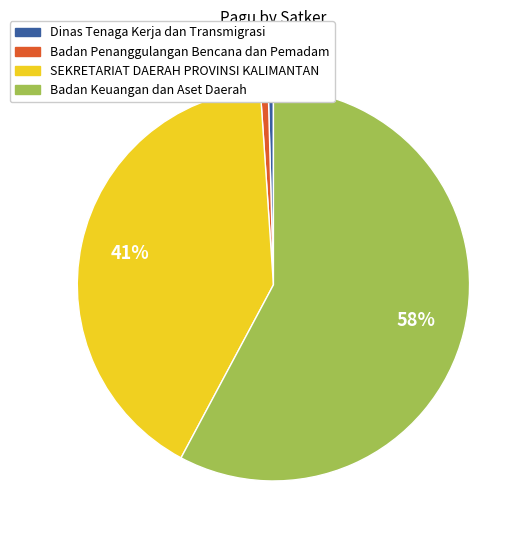

How many slices are in this pie chart?

4